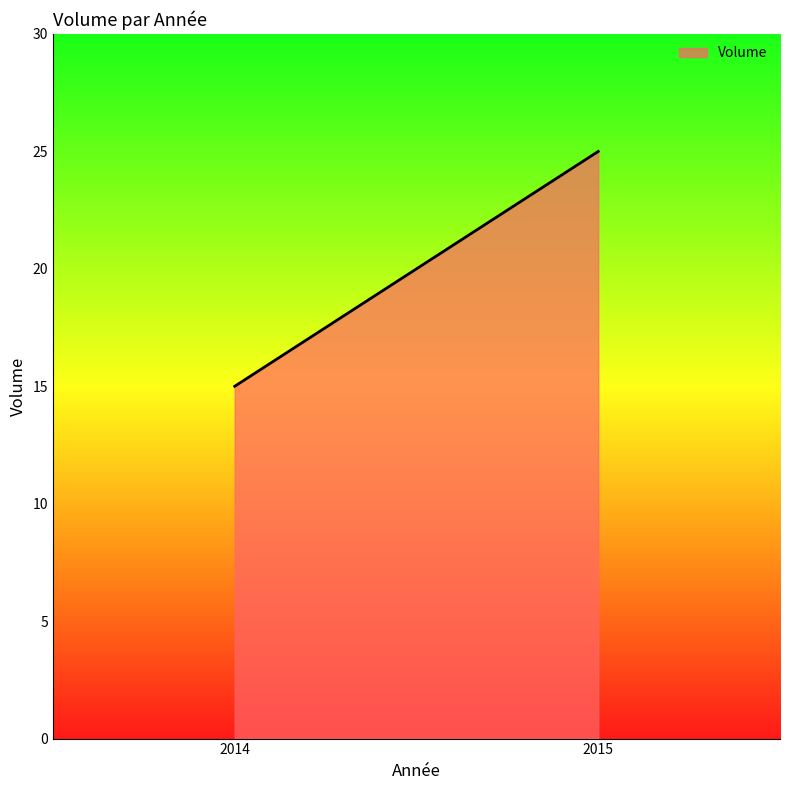

What is the average value?

20